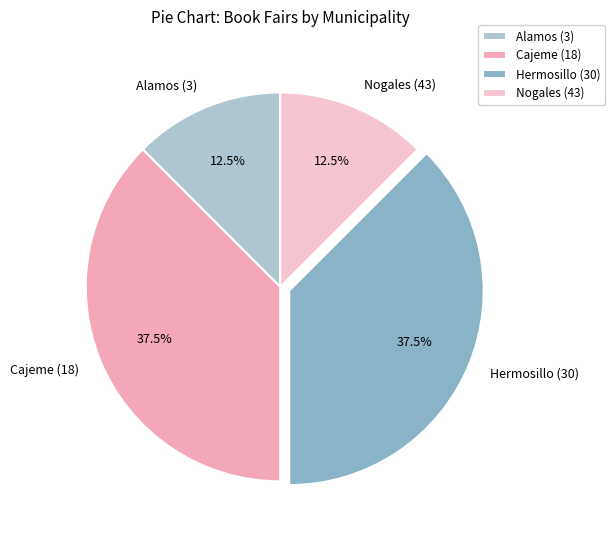

Between Nogales (43) and Hermosillo (30), which is larger?

Hermosillo (30)